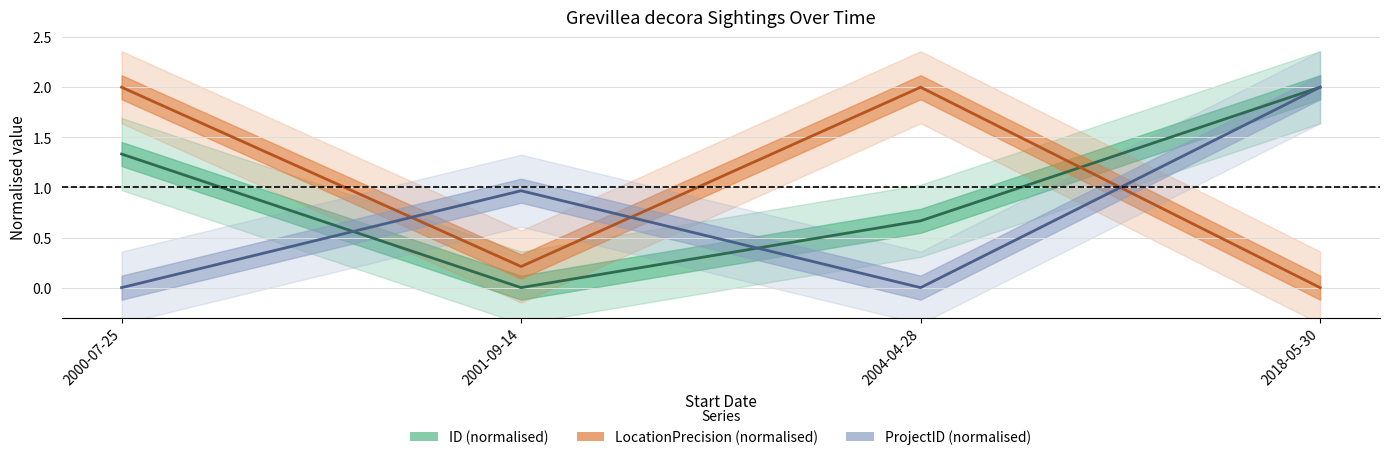

How many interior local valleys does the ProjectID series have?

1